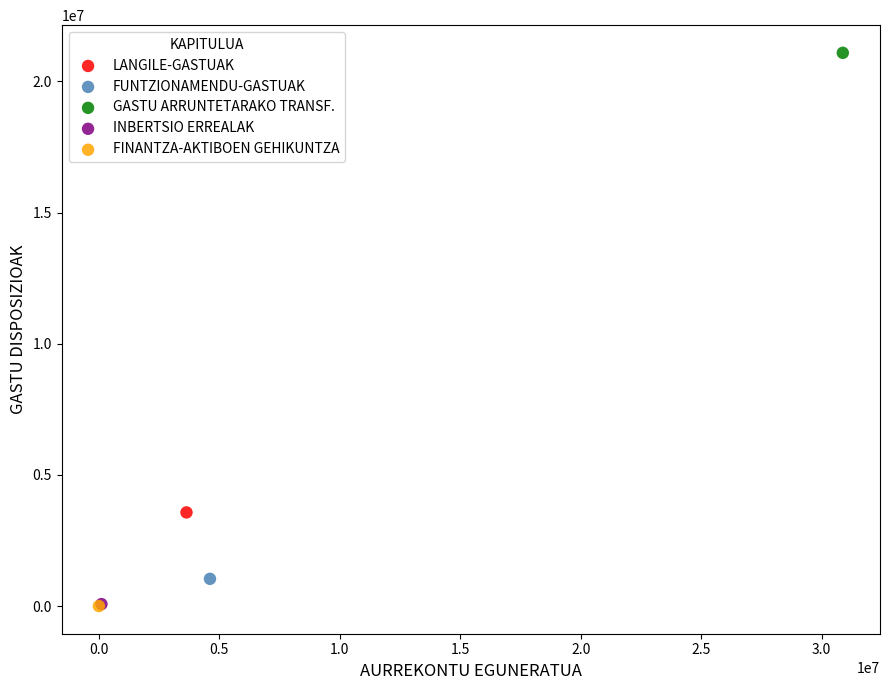

What are all the series names shown in the legend?

LANGILE-GASTUAK, FUNTZIONAMENDU-GASTUAK, GASTU ARRUNTETARAKO TRANSF., INBERTSIO ERREALAK, FINANTZA-AKTIBOEN GEHIKUNTZA